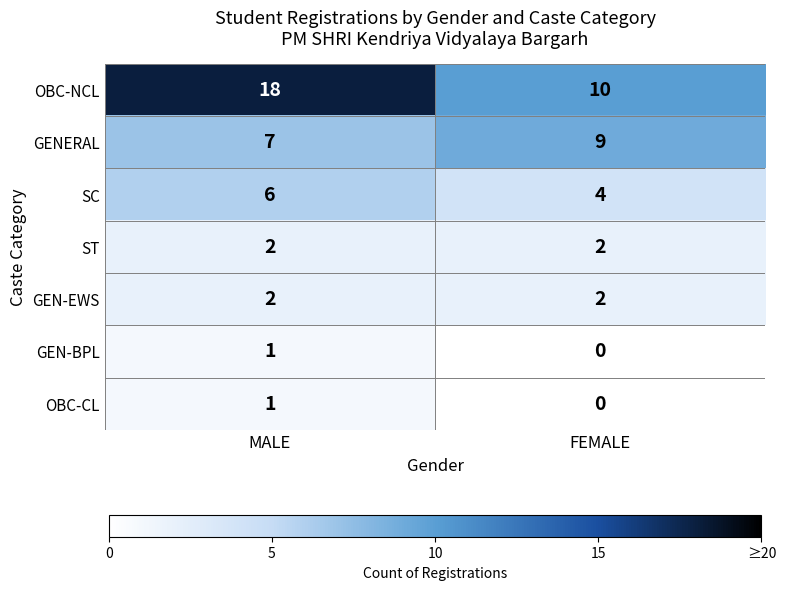

How many categories are shown in the chart?

2